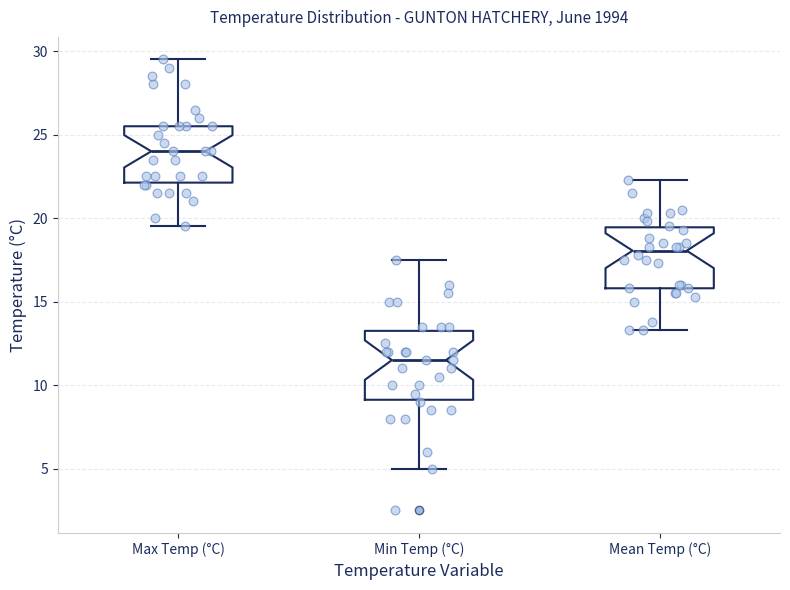

Where does the upper whisker of the box for Mean Temp (°C) end on the y-axis? The values are not printed on the chart, so give them approximately, as read against the axis.

22.5